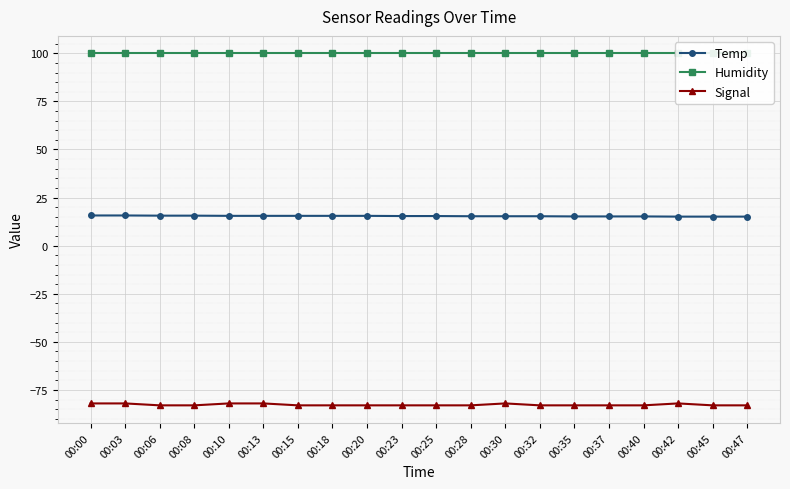

Rank the series at 00:20 from lowest to highest value.

Signal, Temp, Humidity